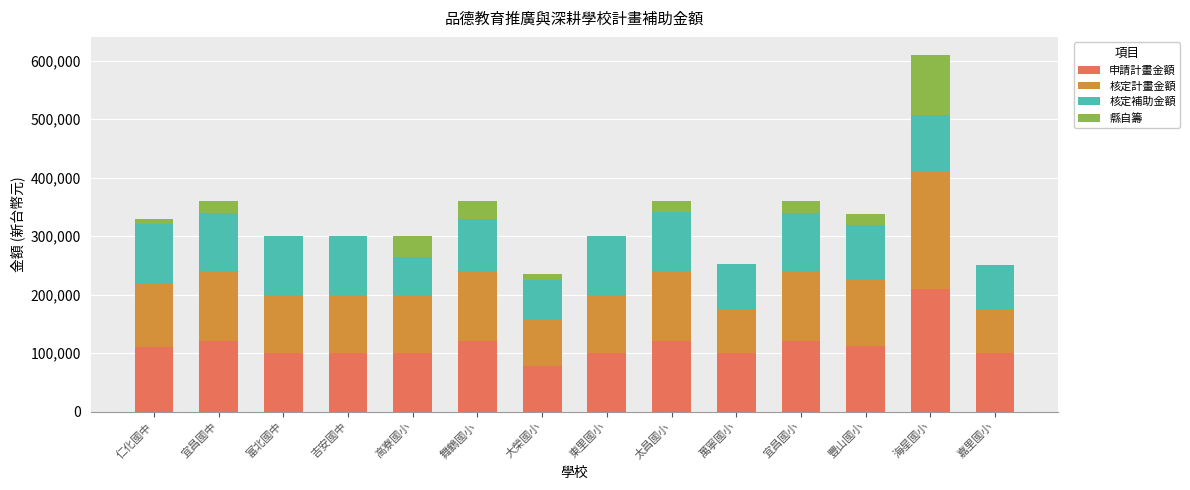

At which category is the sum across all series the highest?

海星國小